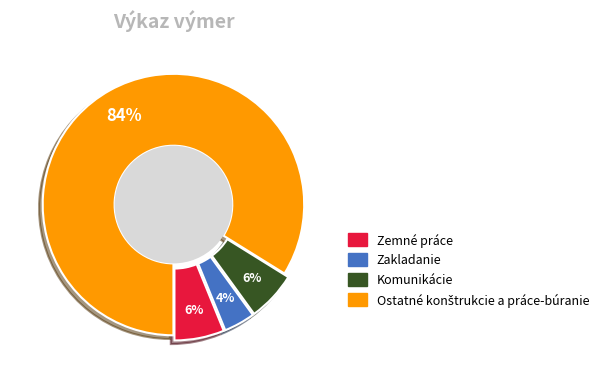

Approximately how many times larger is the value at Zakladanie compared to Komunikácie?

0.6